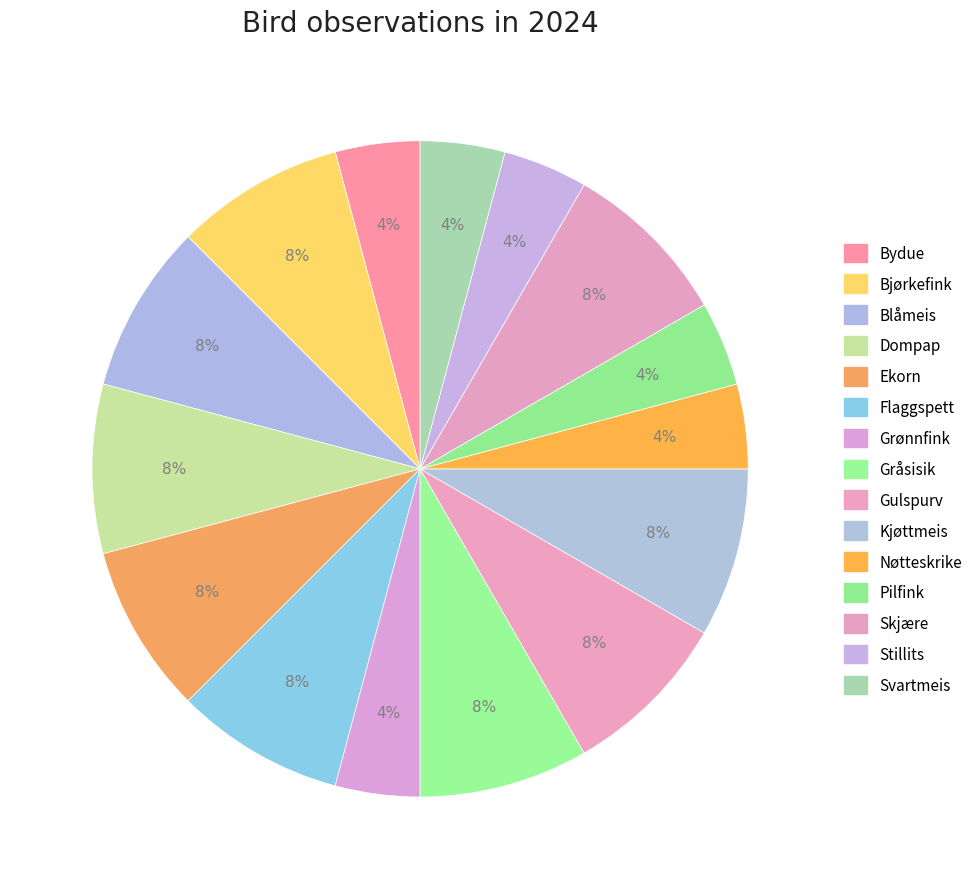

How many segments does this pie chart have?

15